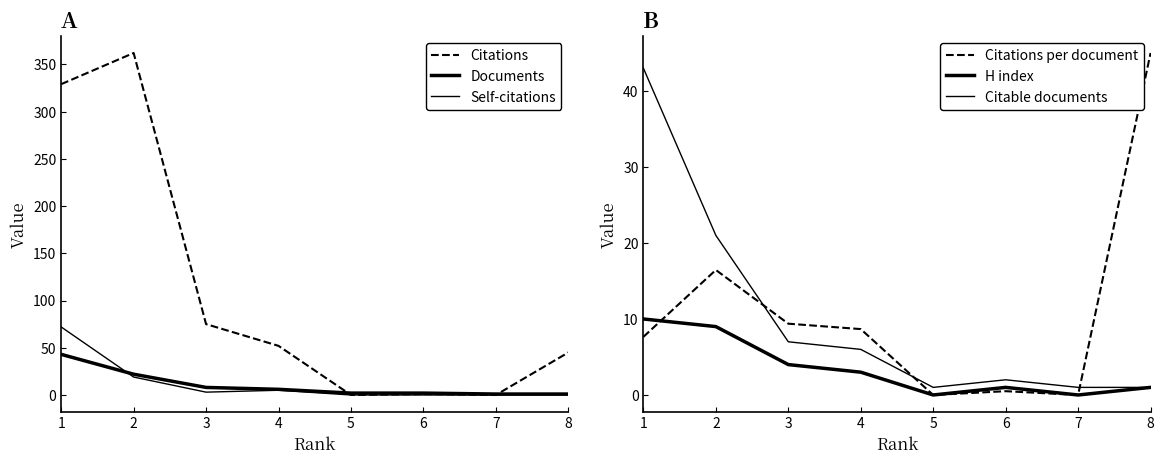

Between 6 and 8, which is larger?

8